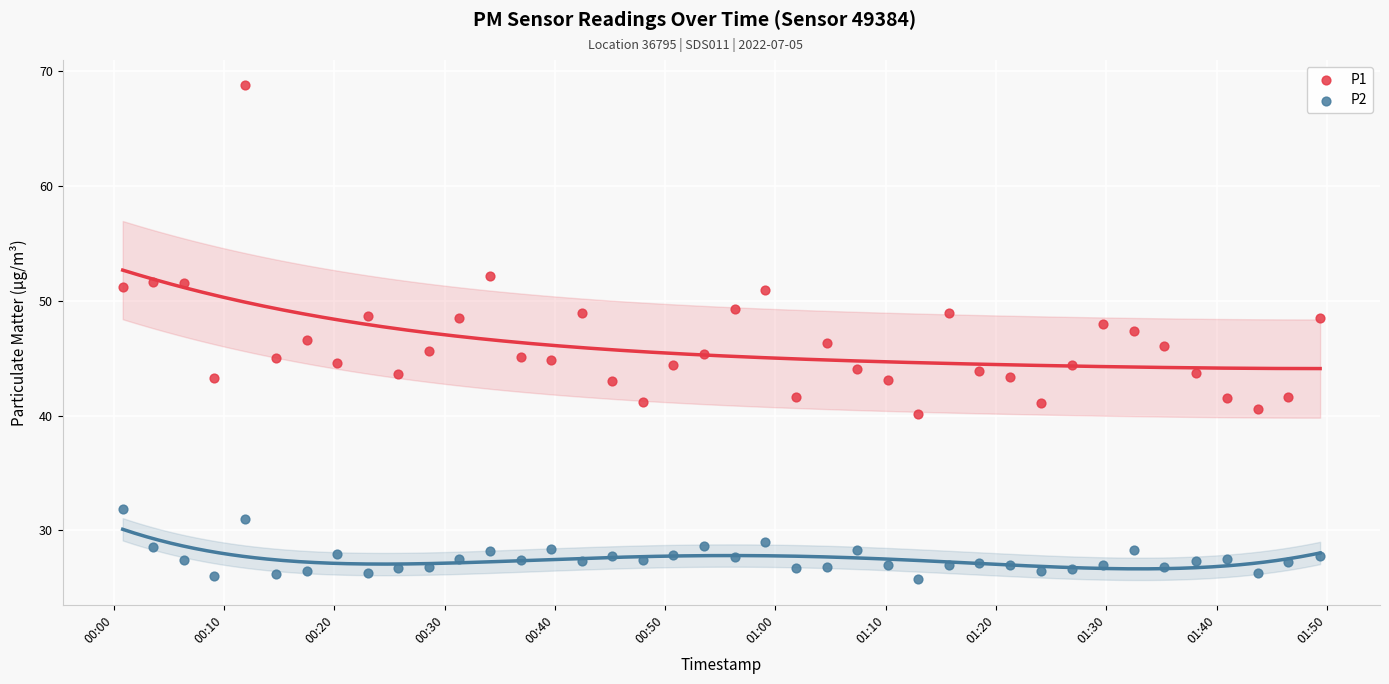

Which series reaches the maximum Y coordinate?

P1